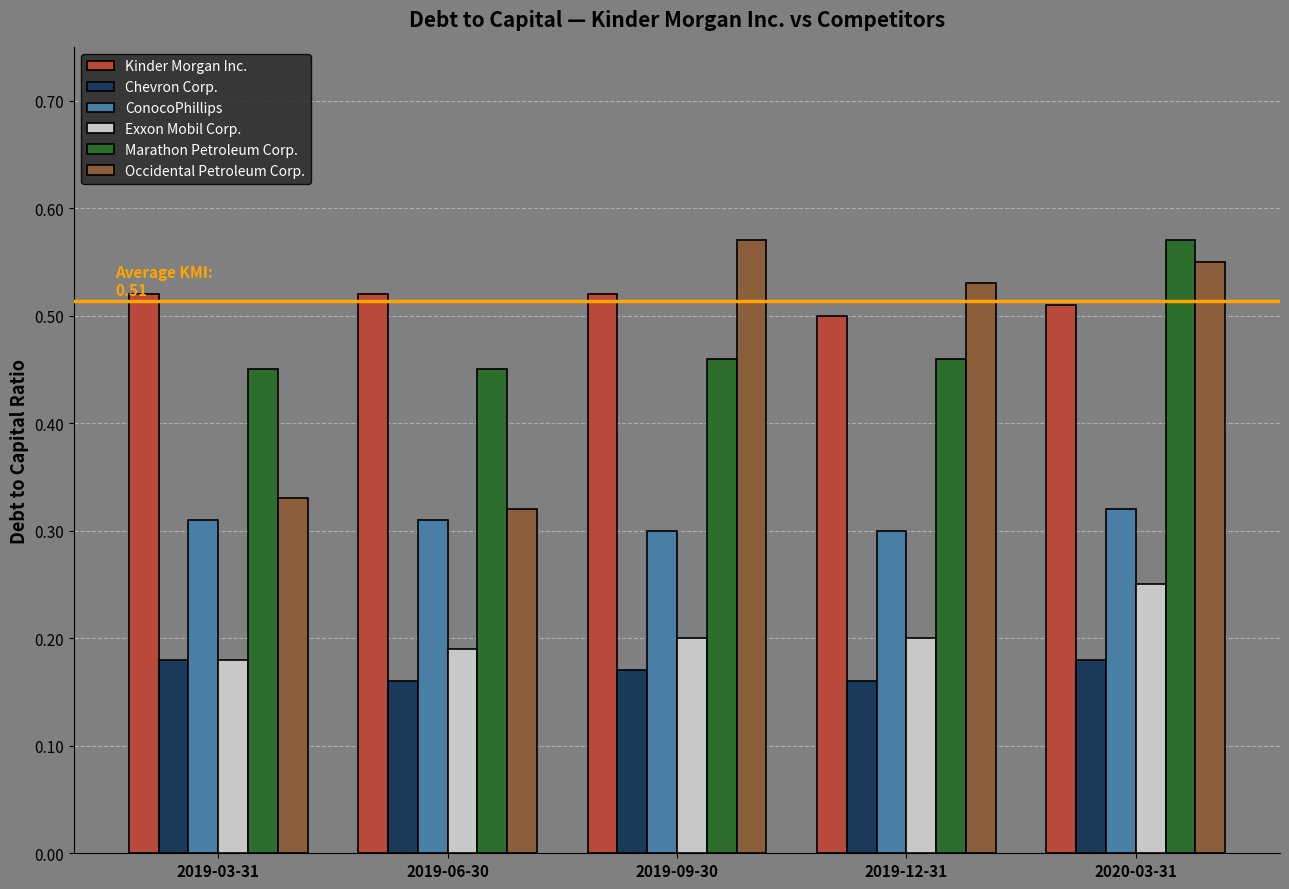

Which series changed the most between 2019-03-31 and 2020-03-31?

Occidental Petroleum Corp.